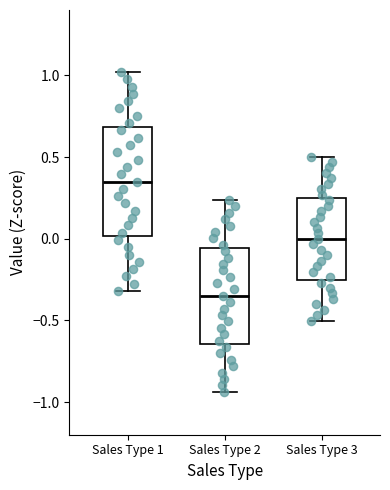

Reading left to right, transcribe this box plot: for each box, give where its median line is, the range the box spans, and where its two whiskers end, as read against the y-axis. The values are not printed on the chart, so give them approximately, as read against the axis.

Sales Type 1: median 0.35, box 0.00 to 0.70, whiskers -0.30 to 1.00
Sales Type 2: median -0.35, box -0.65 to -0.05, whiskers -0.95 to 0.25
Sales Type 3: median 0.00, box -0.25 to 0.25, whiskers -0.50 to 0.50